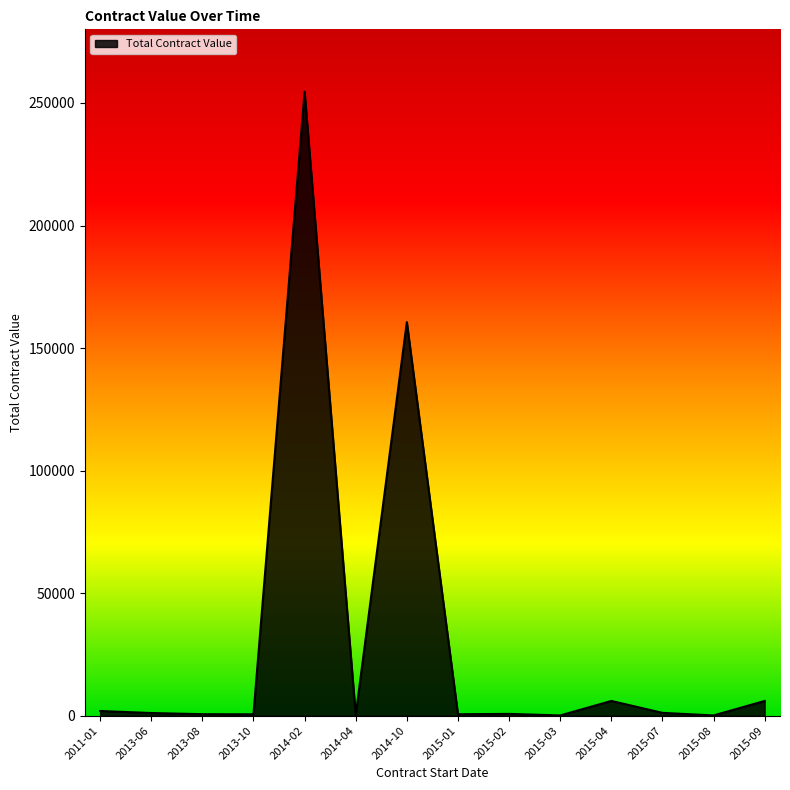

The value at 2015-01 is 580.0. True or false?

True